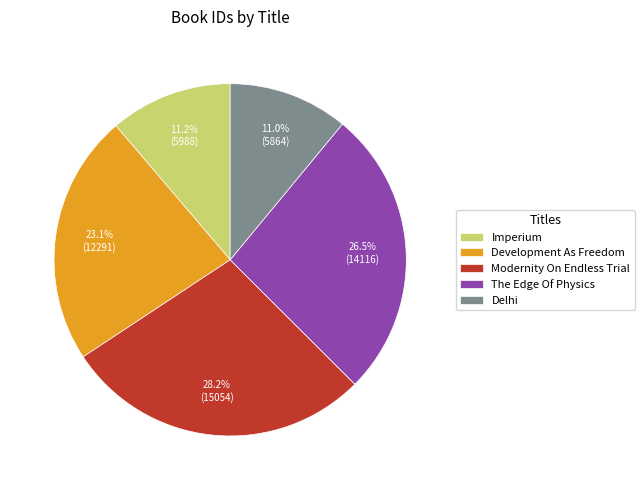

How many slices are in this pie chart?

5